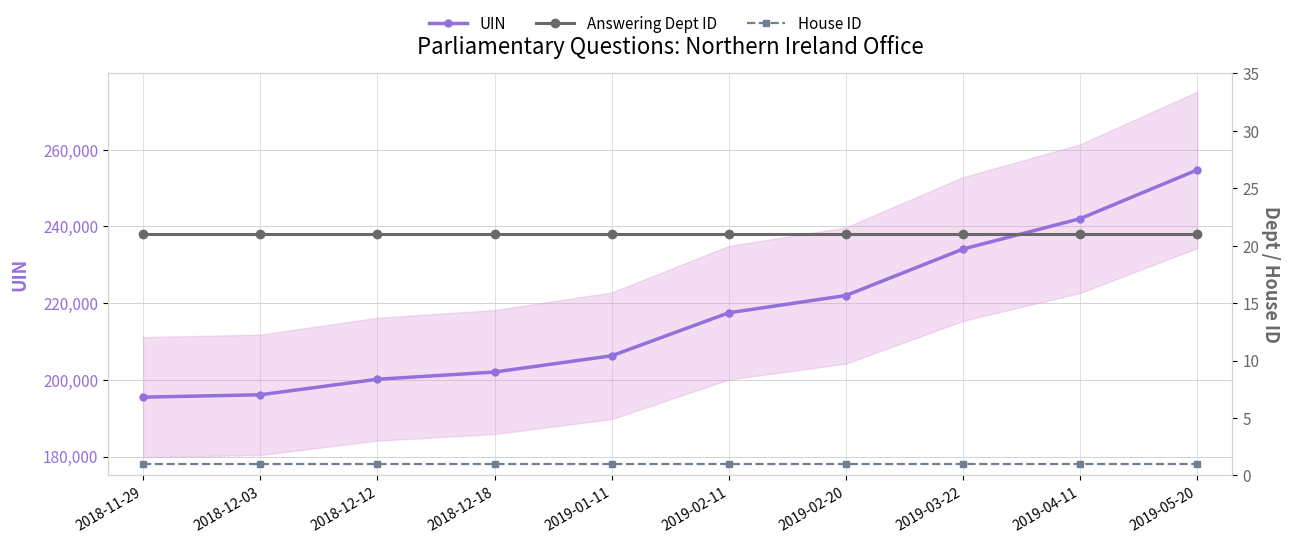

At how many categories does at least one series exceed 189087?

10